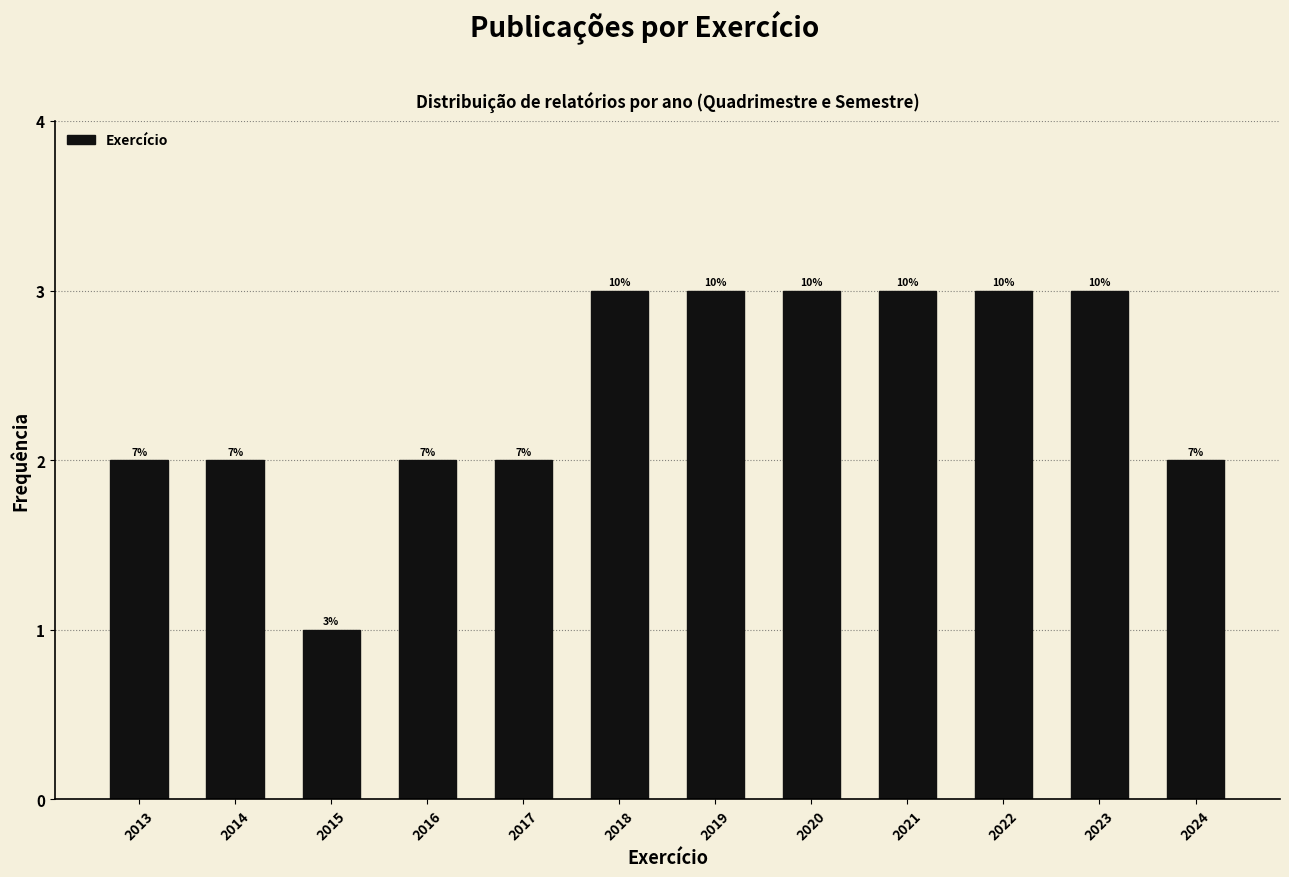

Are the bars horizontal?

No